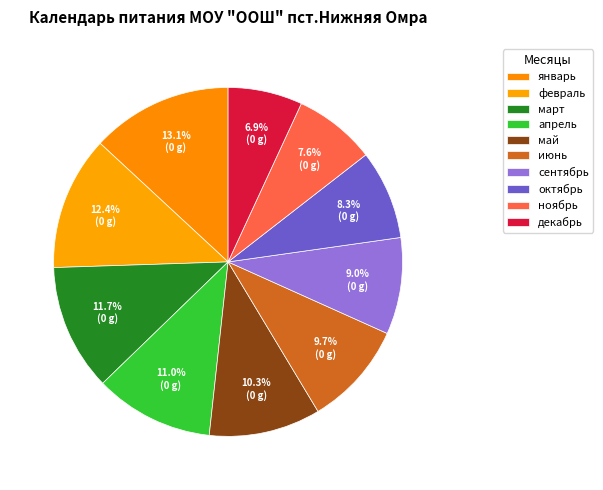

Count the number of slices in the pie.

10